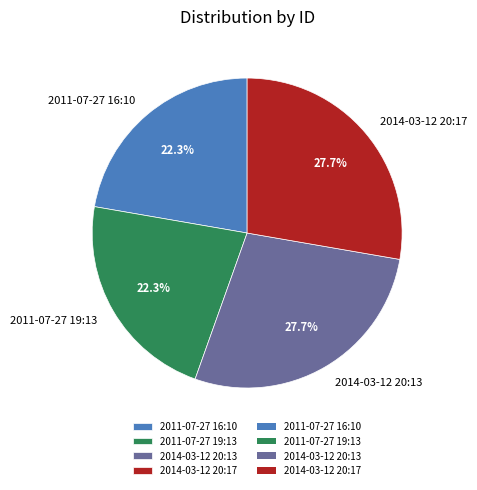

What is the ratio of the value at 2011-07-27 16:10 to the value at 2014-03-12 20:13?

0.8